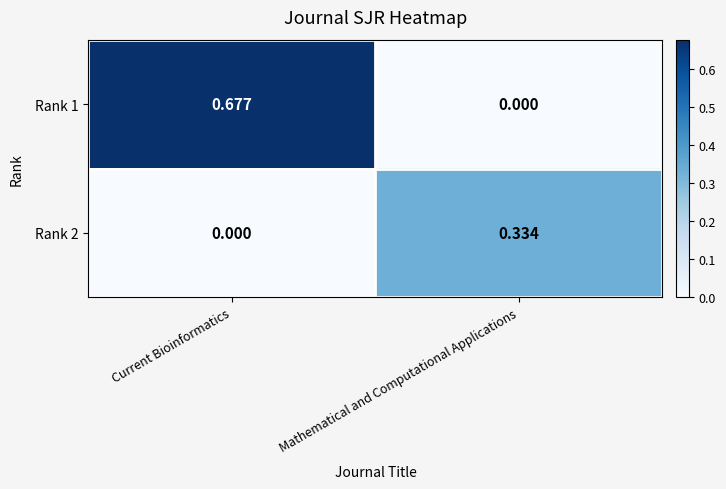

At which category is the sum across all series the highest?

Current Bioinformatics